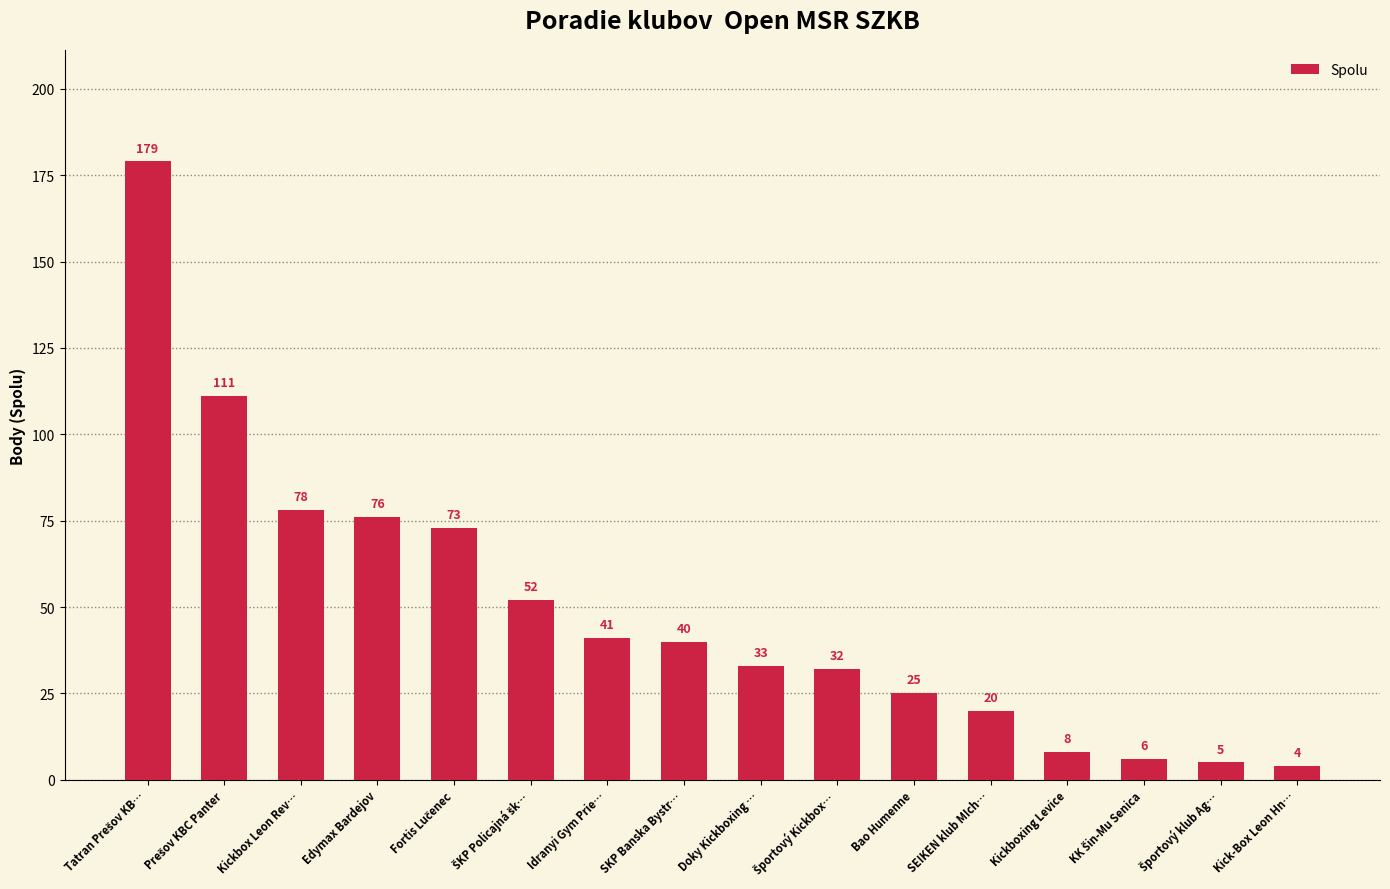

Reading left to right, list all the values displayed in this chart.

179	111	78	76	73	52	41	40	33	32	25	20	8	6	5	4